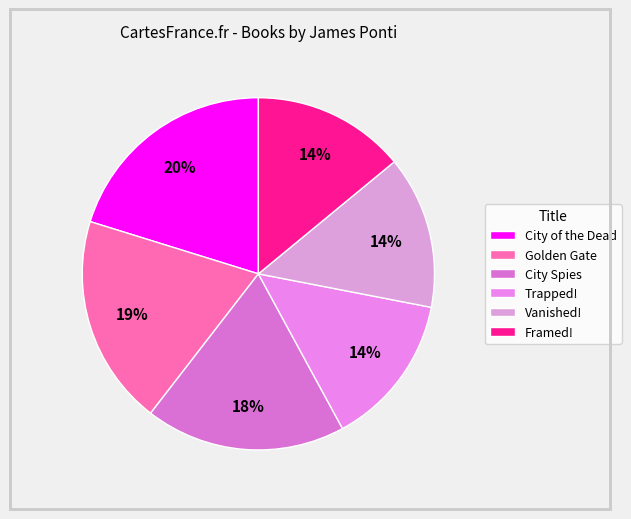

To the nearest percent, what is the difference between the largest and smallest slice percentages?

6%